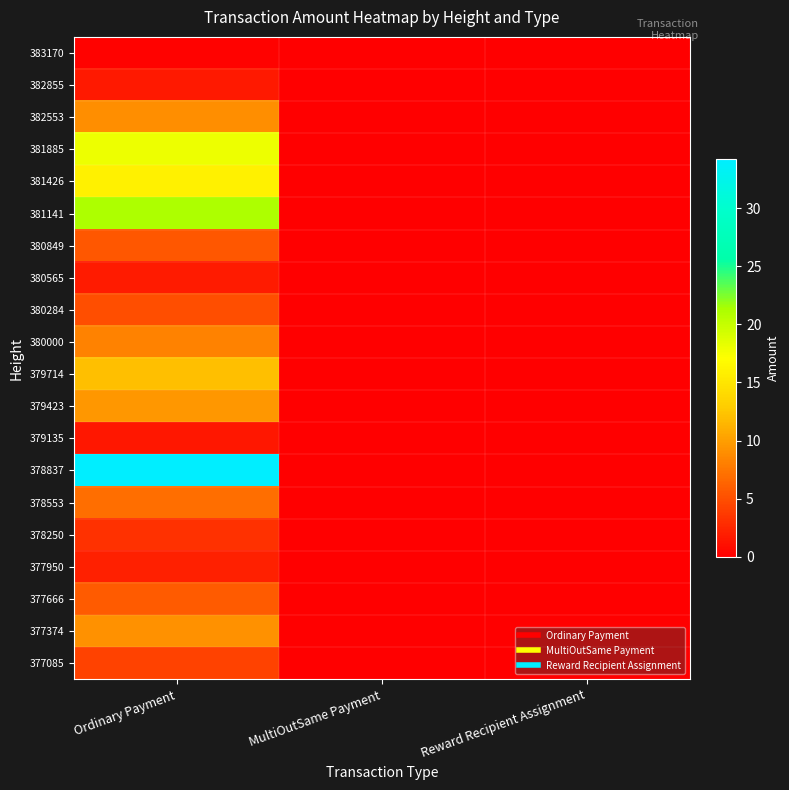

Rank the series at Ordinary Payment from highest to lowest value.

378837, 381141, 381885, 381426, 379714, 379423, 377374, 382553, 380000, 378553, 377666, 380849, 380284, 377085, 378250, 377950, 380565, 382855, 379135, 383170